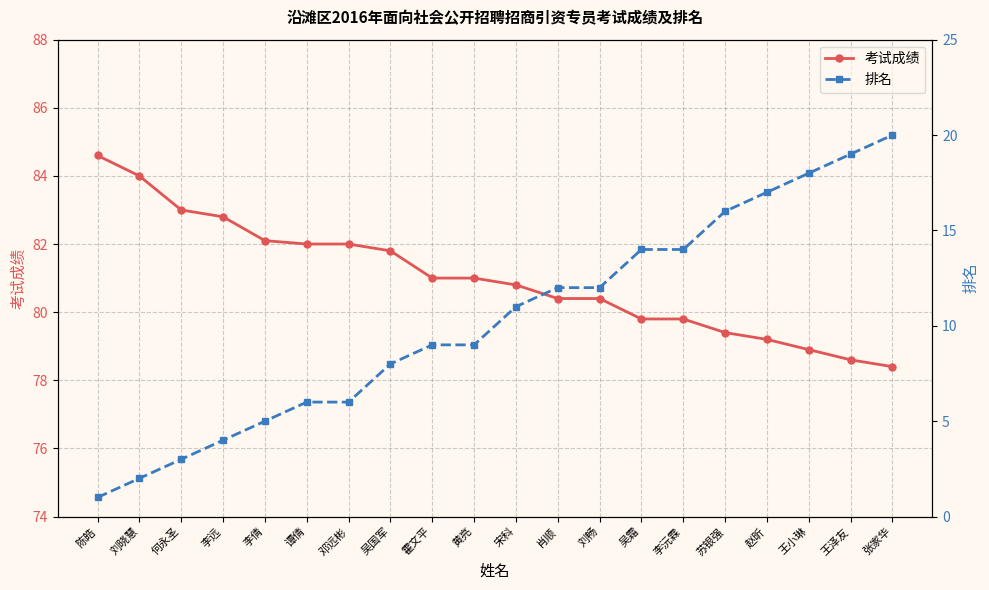

Reading right to left, list all the values displayed in this chart.

考试成绩: 78.4	78.6	78.9	79.2	79.4	79.8	79.8	80.4	80.4	80.8	81.0	81.0	81.8	82.0	82.0	82.1	82.8	83.0	84.0	84.6
排名: 20.0	19.0	18.0	17.0	16.0	14.0	14.0	12.0	12.0	11.0	9.0	9.0	8.0	6.0	6.0	5.0	4.0	3.0	2.0	1.0